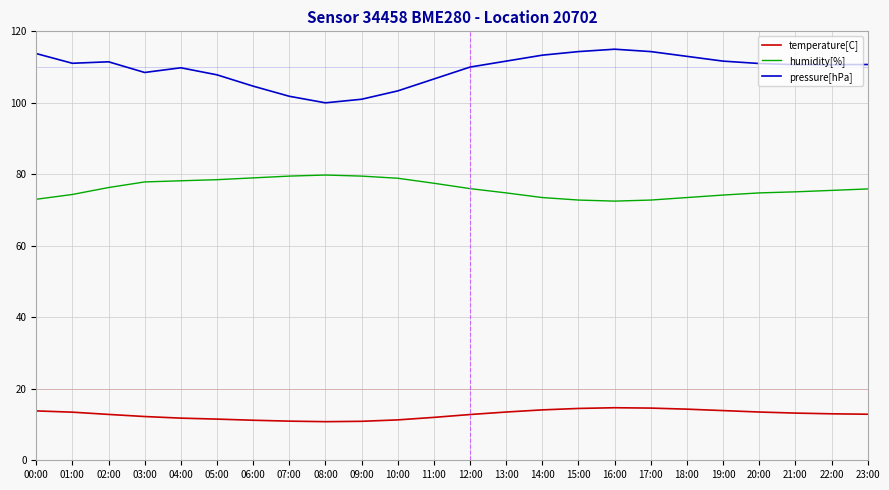

List the series in order of their peak value, lowest first.

temperature[C], humidity[%], pressure[hPa]